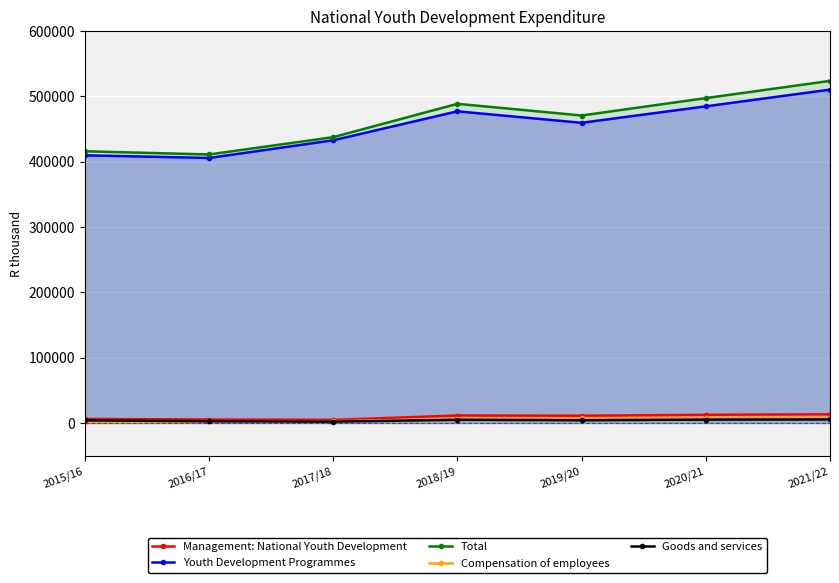

In Goods and services, how many points are lower than both neighbors (excluding endpoints)?

2